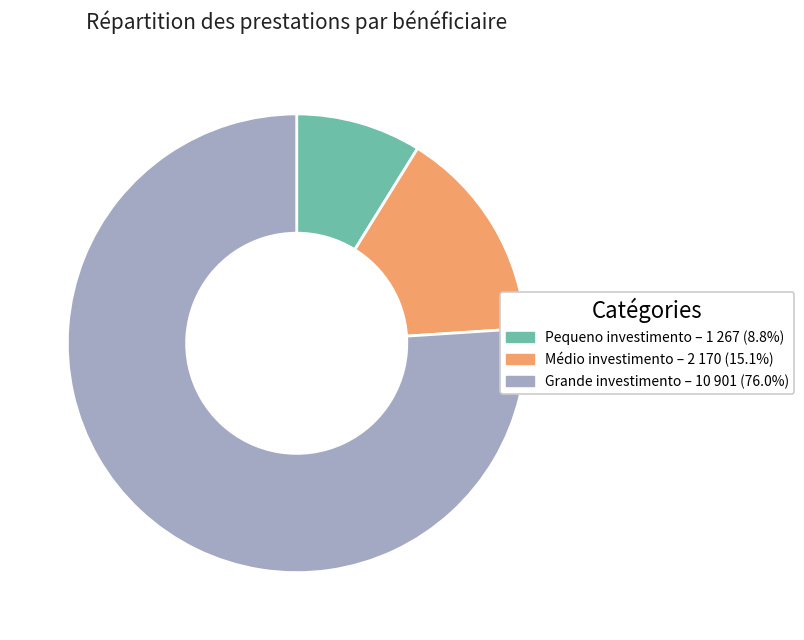

Is there any slice that represents more than half of the pie?

Yes